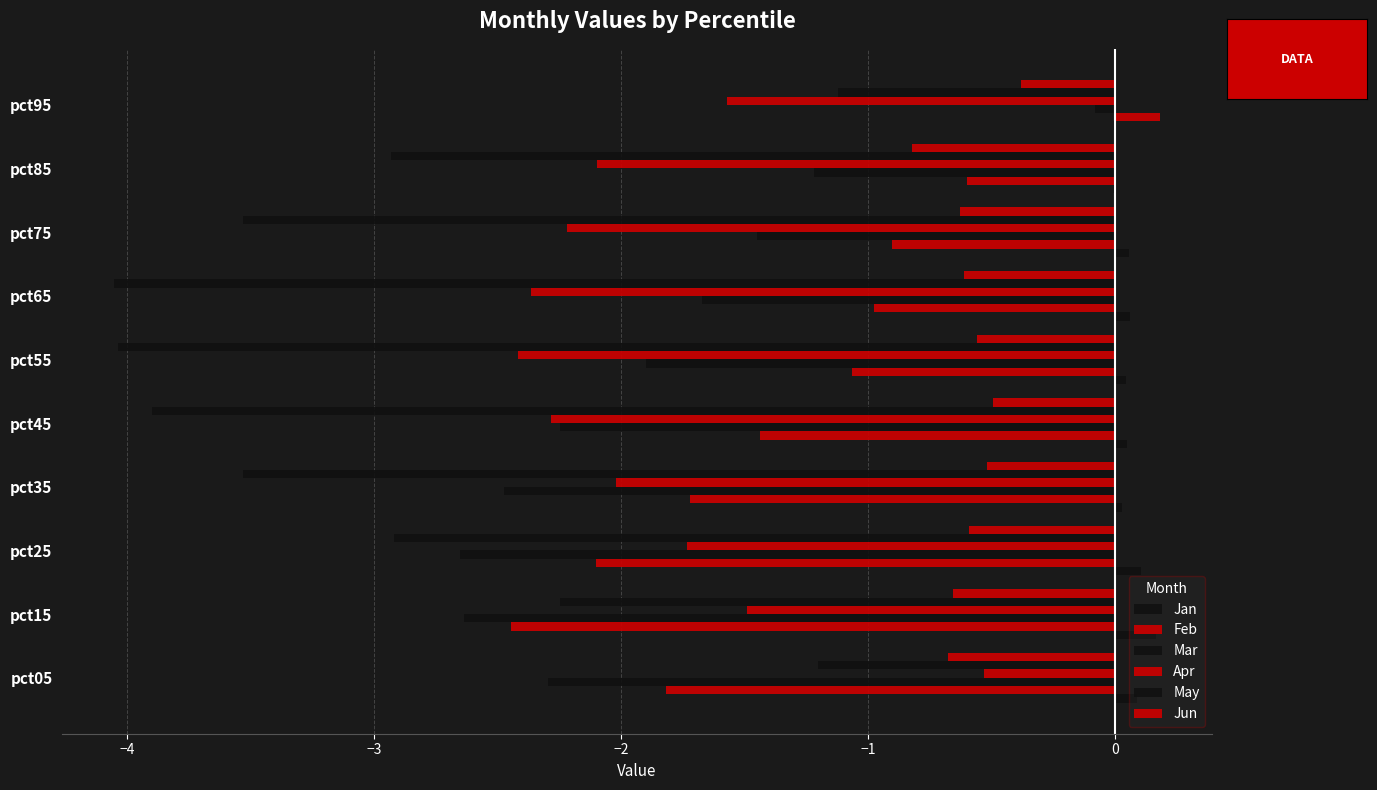

How many series are shown in this chart?

6